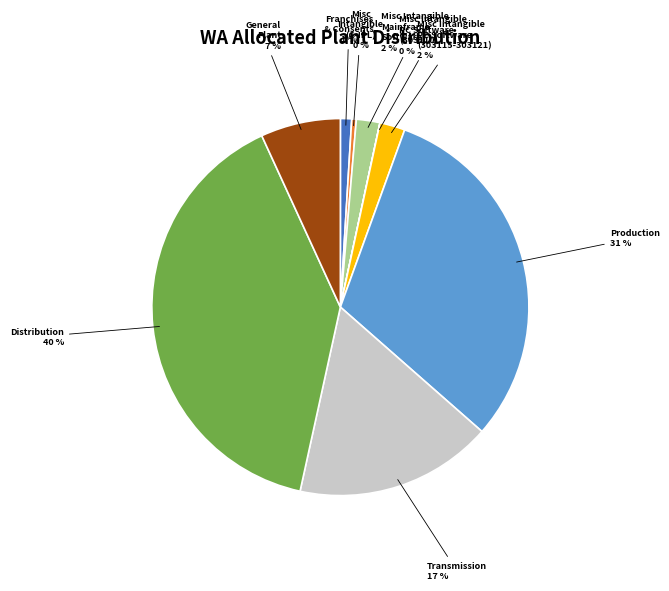

Does any single category account for the majority?

No